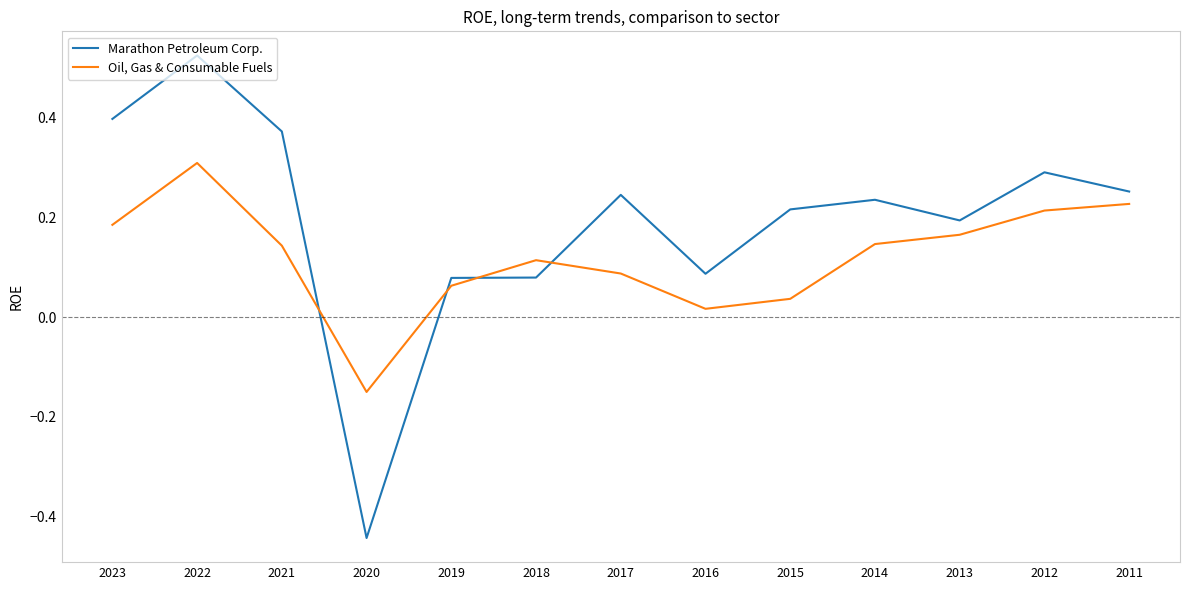

True or false: Oil, Gas & Consumable Fuels has a value of 0.2 at 2014.

False